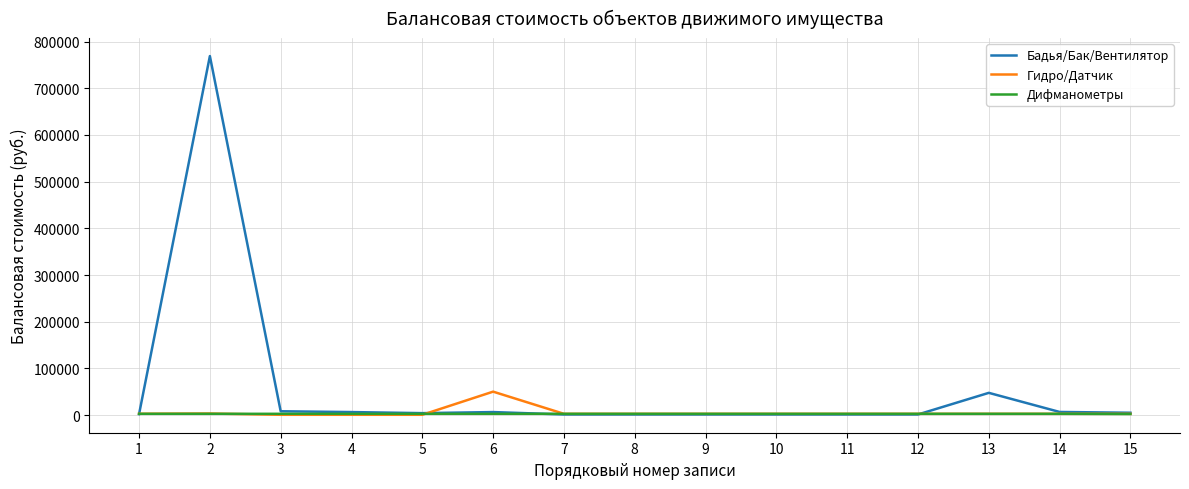

List the series in order of their peak value, highest first.

Бадья/Бак/Вентилятор, Гидро/Датчик, Дифманометры